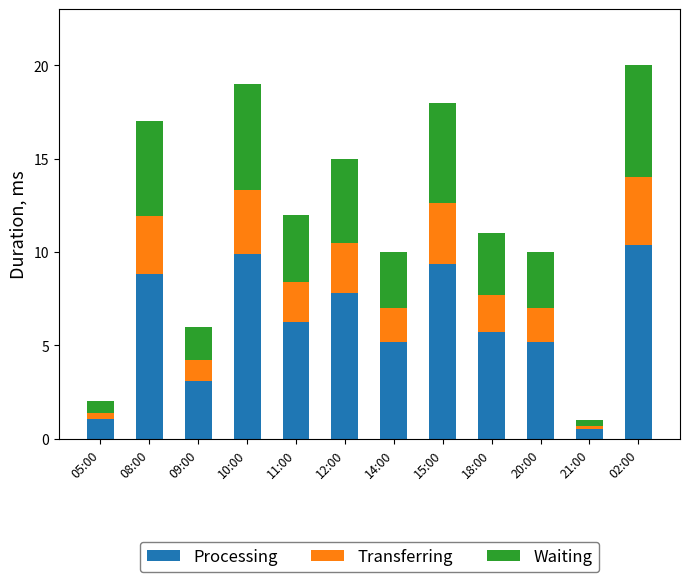

What is the sum of the Processing values at 15:00 and 18:00?

15.1